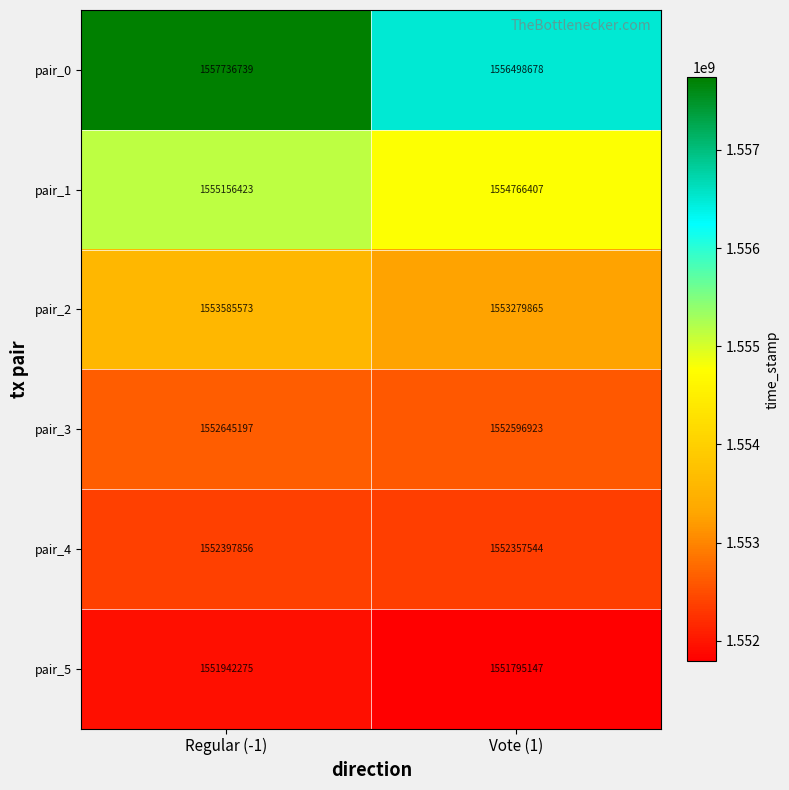

True or false: pair_2 has a value of 606139728 at Vote (1).

False